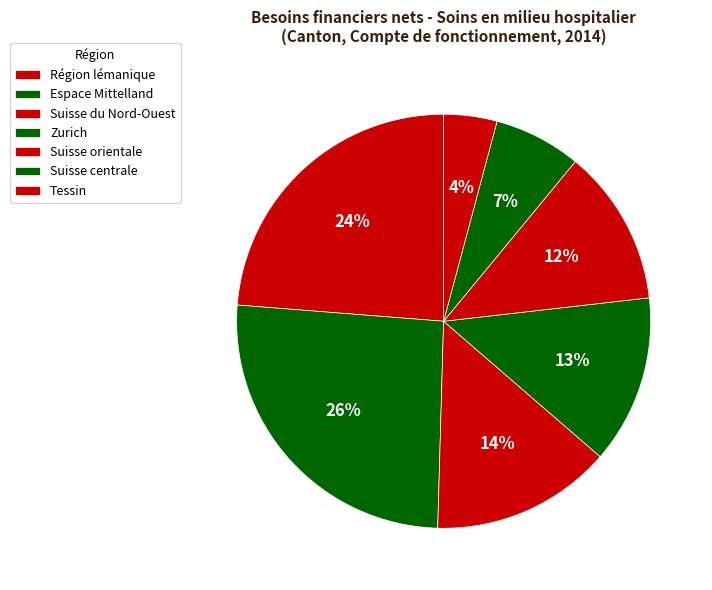

Which slice is the smallest?

Tessin